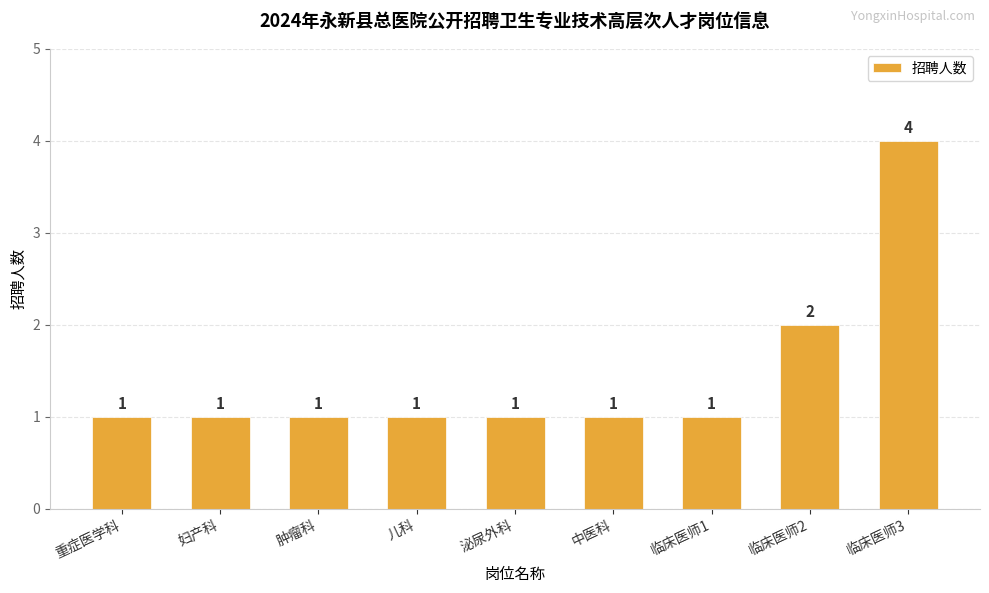

How many data points are above 1?

2